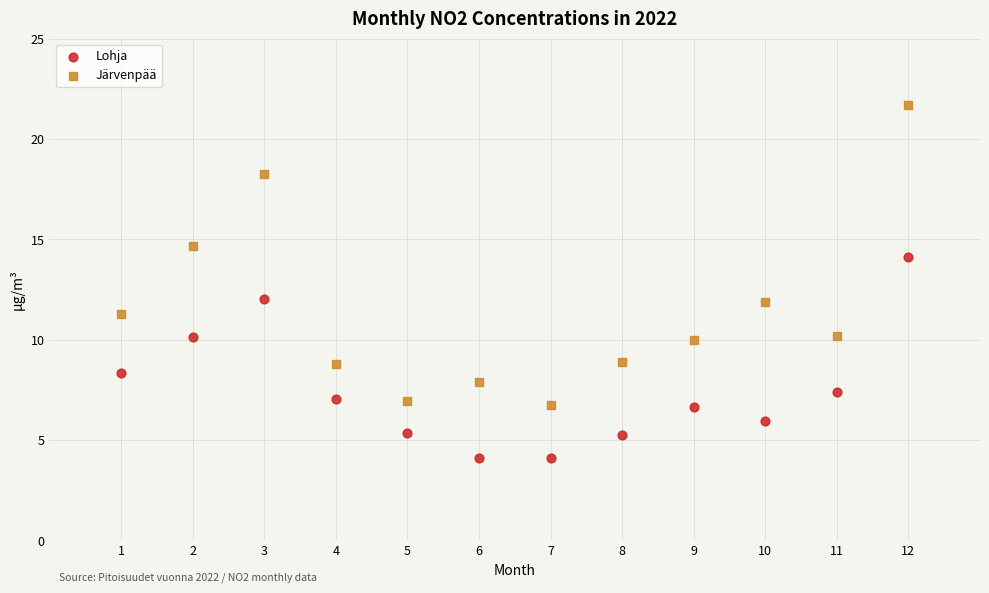

What is the X range (max minus min) for the scatter plot?

11.0